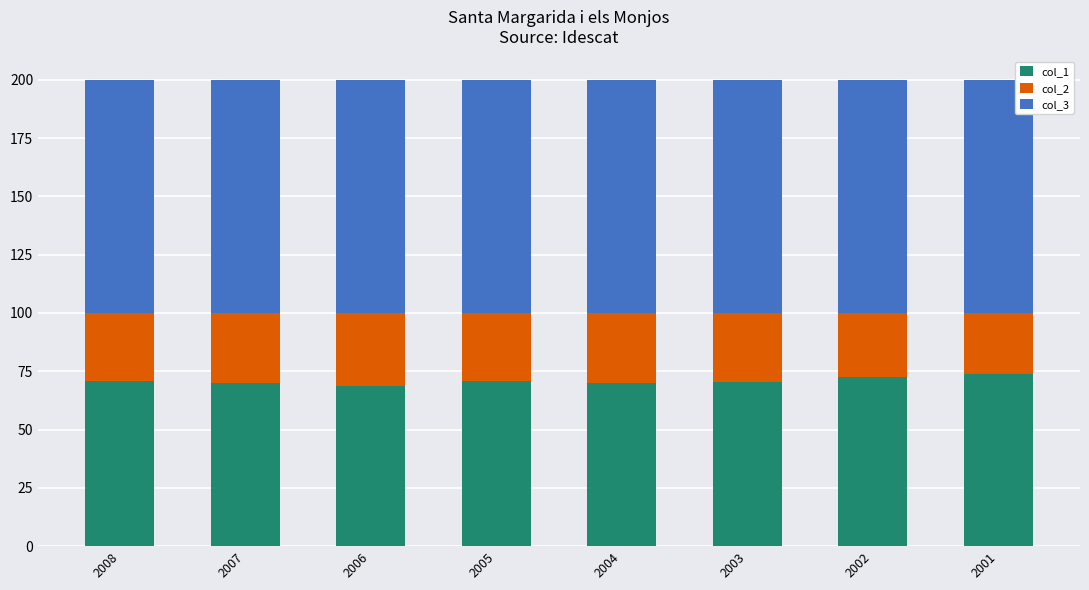

What is the total value across all series at 2007?

200.0